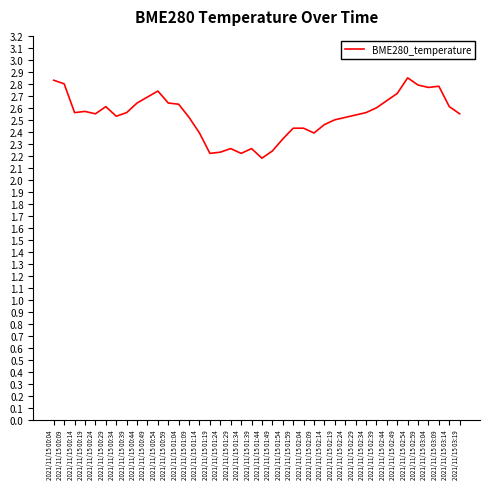

Read the value at 2021/11/15 01:14.

2.4